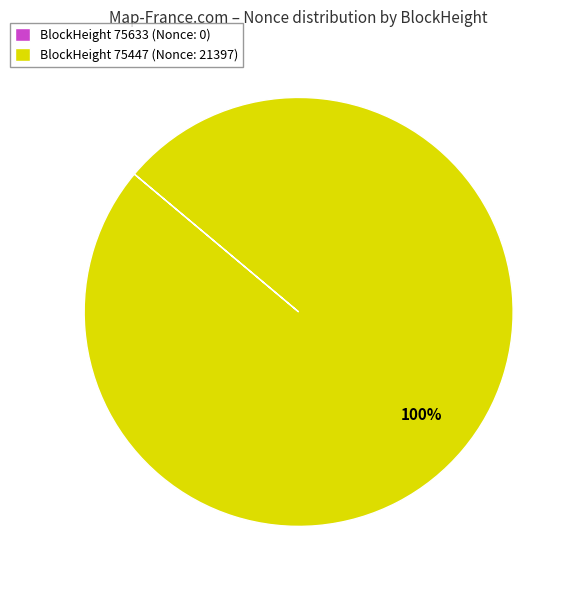

Which slice is the largest?

BlockHeight 75447 (Nonce: 21397)